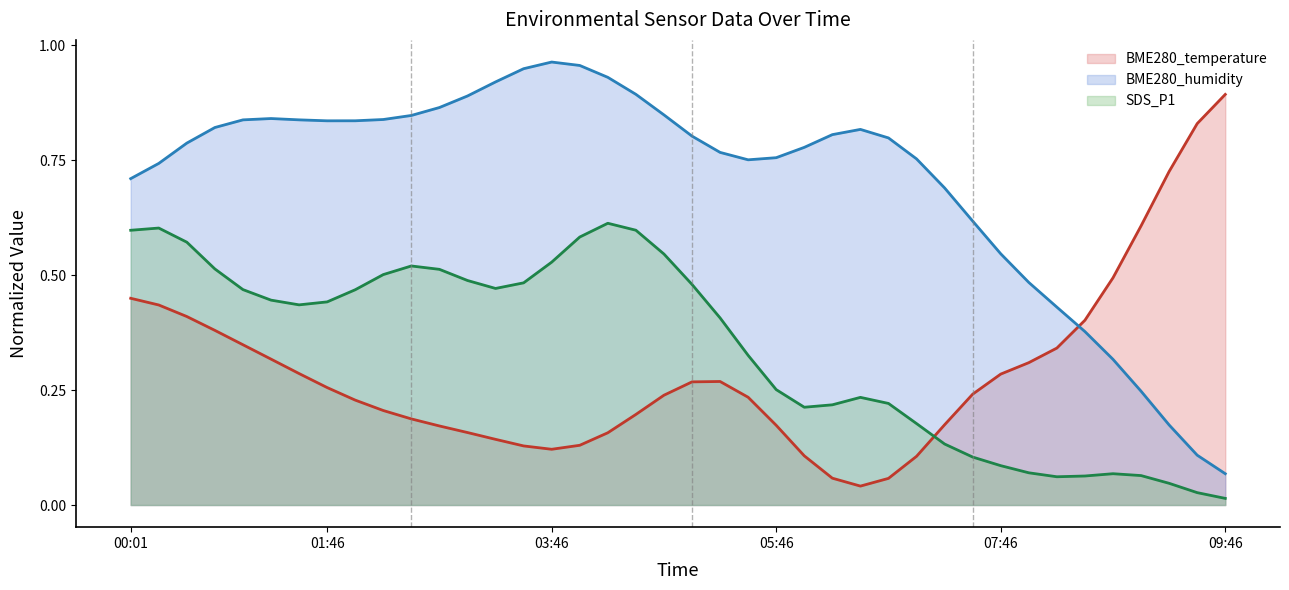

How many times do BME280_humidity and BME280_temperature cross each other?

1